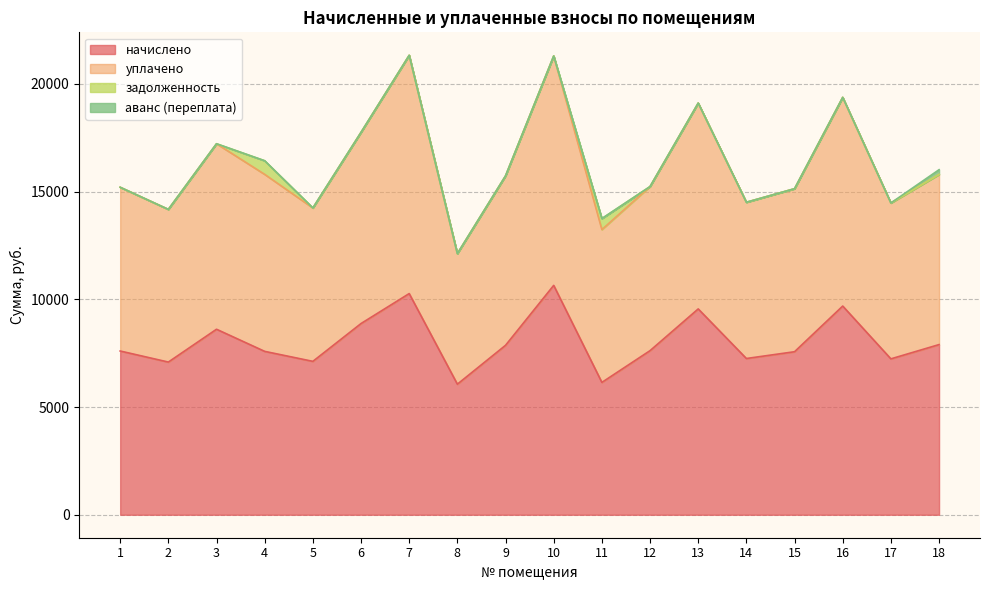

Does the chart display data point markers on the line(s)?

No